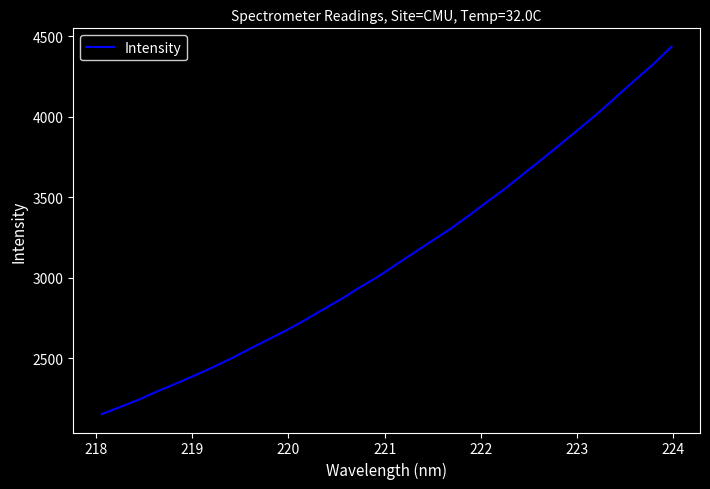

What is the minimum value shown in the chart?

2151.5